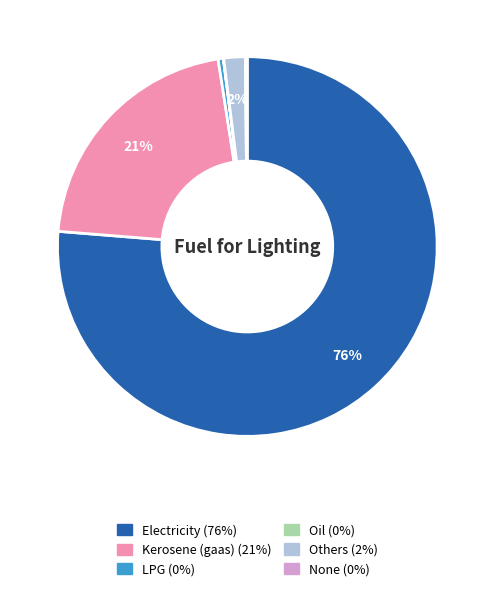

To the nearest percent, what is the average slice percentage?

17%